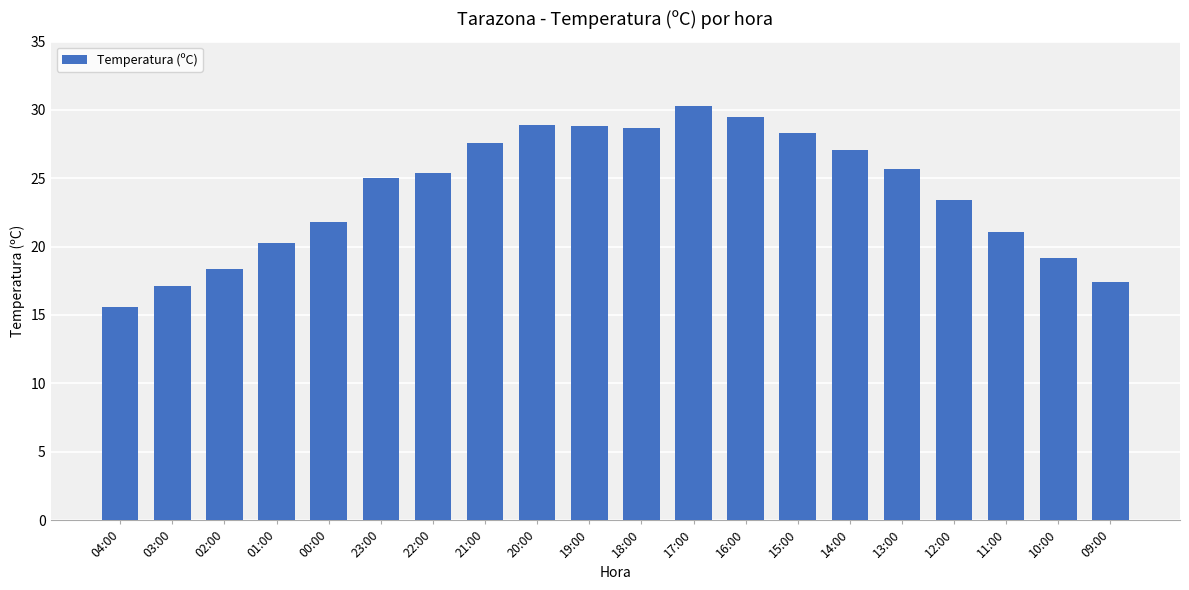

Which label corresponds to the largest value in the chart?

17:00